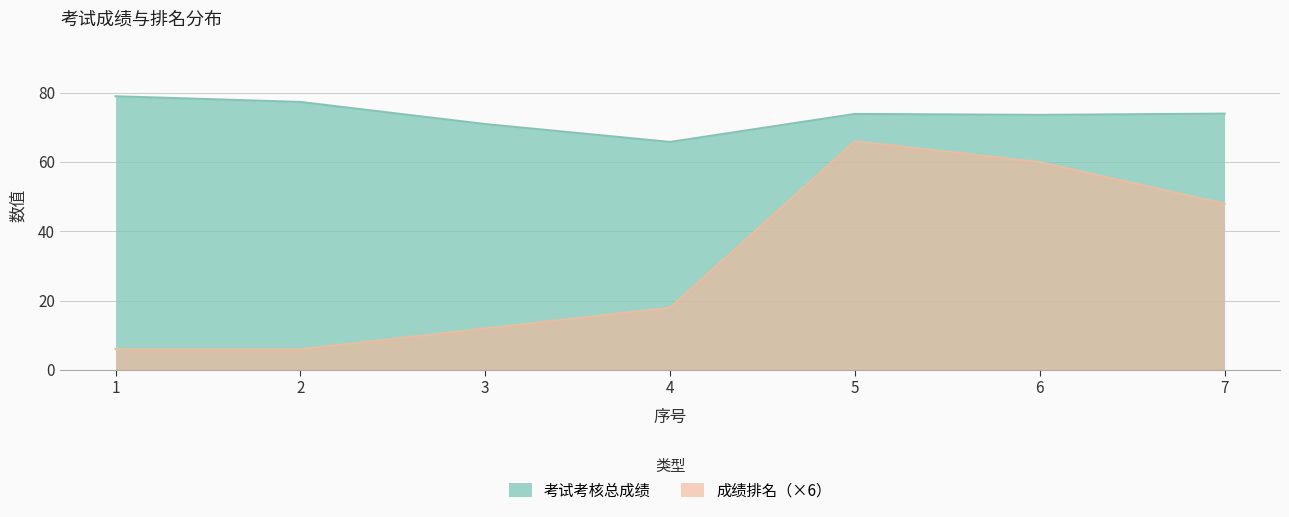

True or false: 成绩排名 has a value of 85.8 at 7.

False